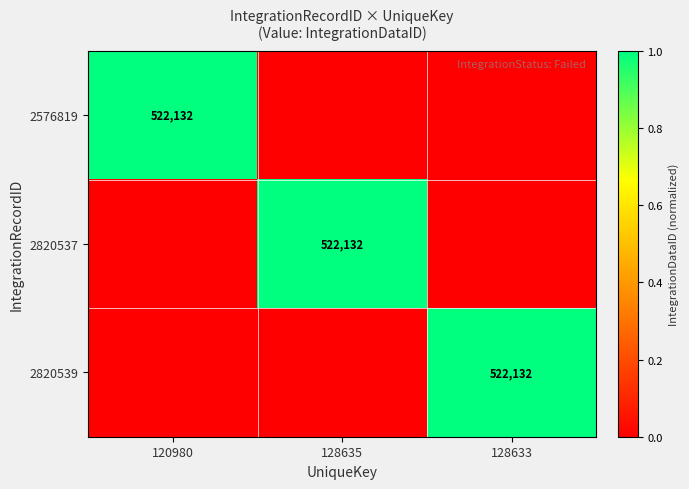

True or false: 2820539 has a value of 1 at 128633.

False